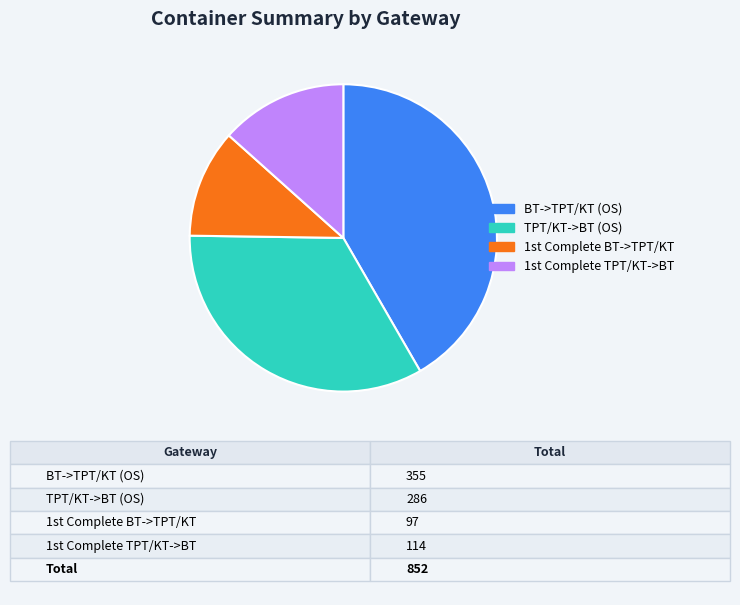

How many slices are in this pie chart?

4